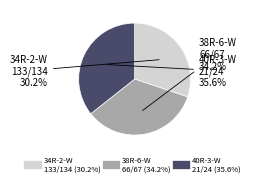

Does any single category account for the majority?

No